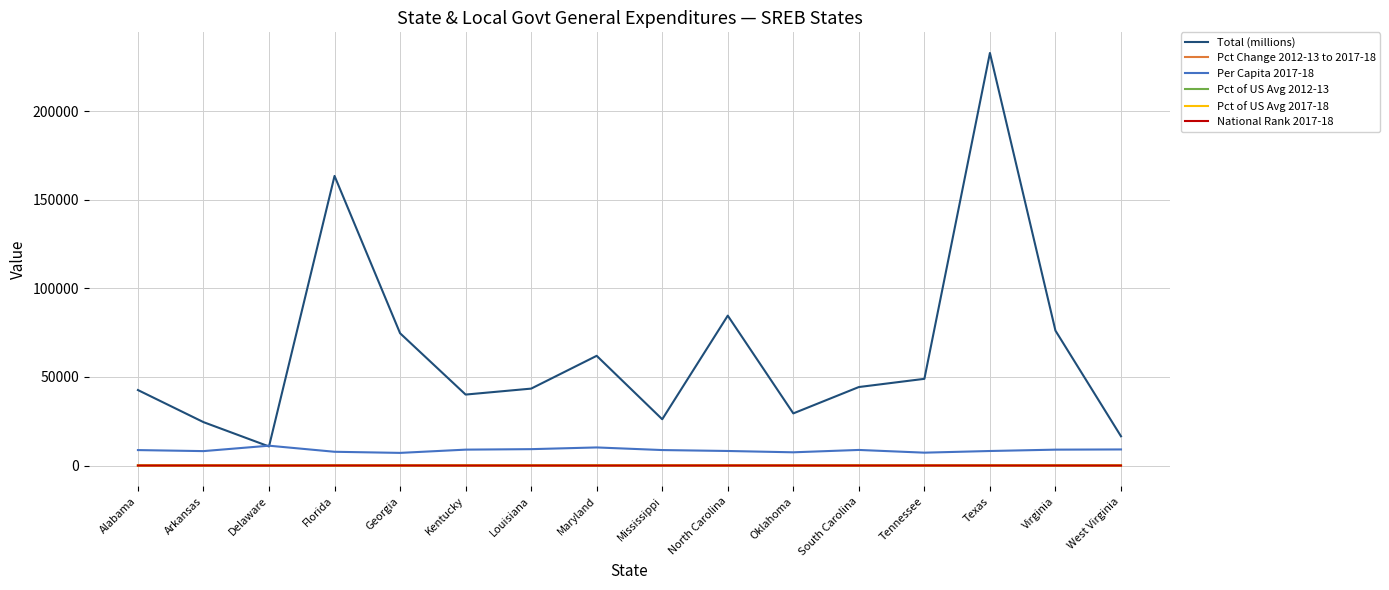

What is the minimum value for Per Capita 2017-18?

7158.6